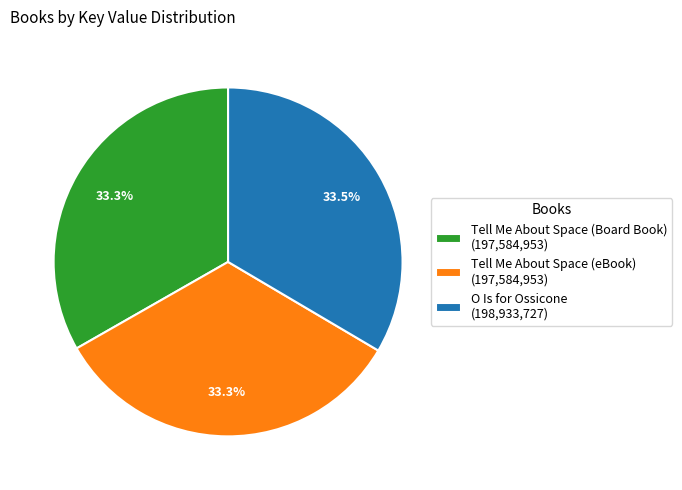

Count the number of slices in the pie.

3